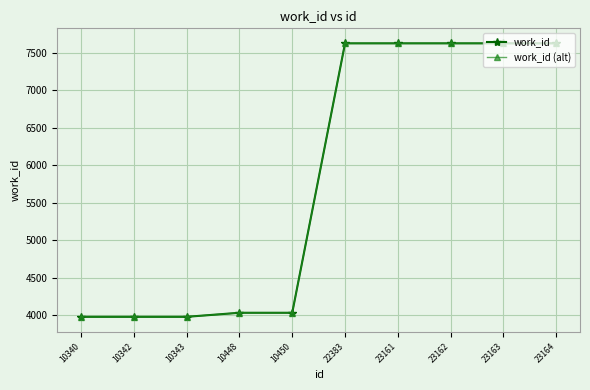

Reading right to left, transcribe all the data shown in this chart.

work_id: 7626	7626	7626	7626	7626	4035	4035	3981	3981	3981
work_id (alt): 7626	7626	7626	7626	7626	4035	4035	3981	3981	3981